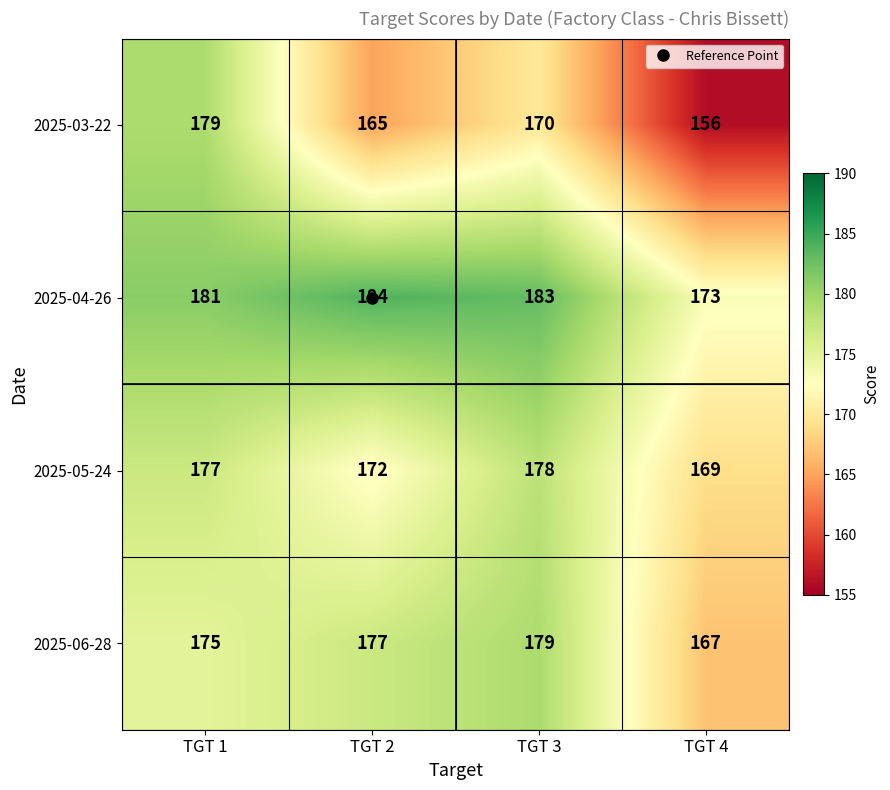

What is the total value across all series at TGT 4?

665